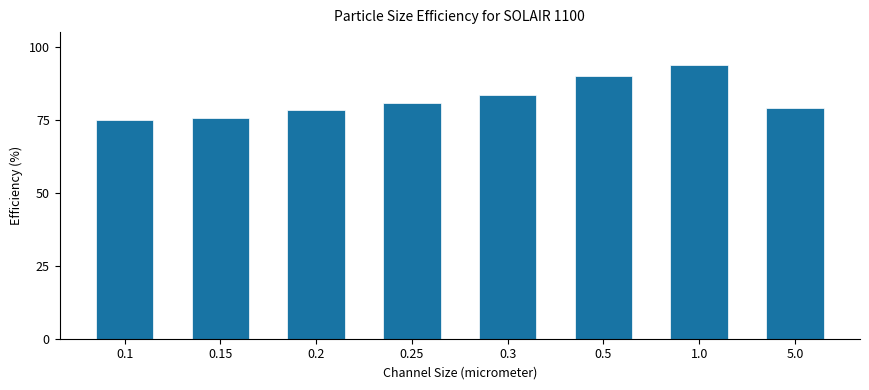

The value at 1.0 is 93.8. True or false?

True